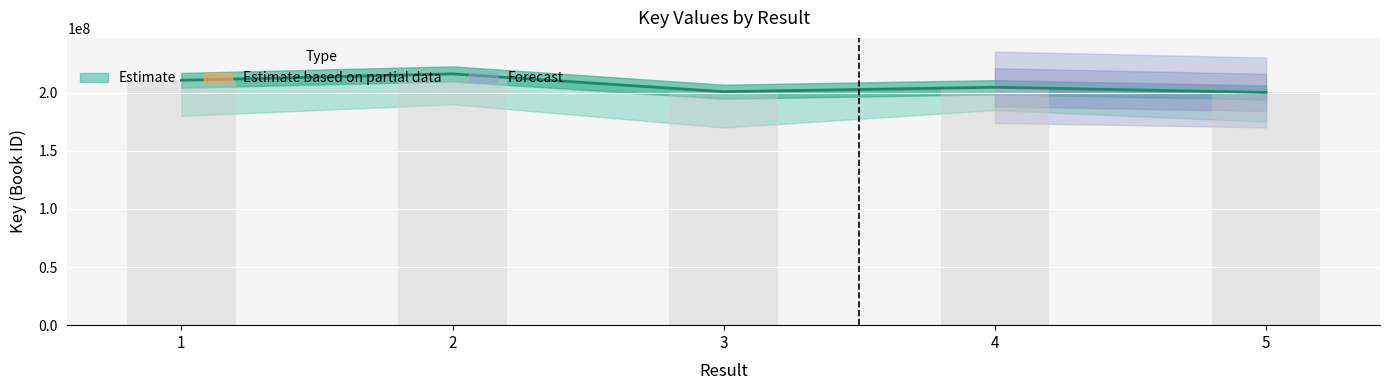

What is the change in value from 2 to 4?

-11500147